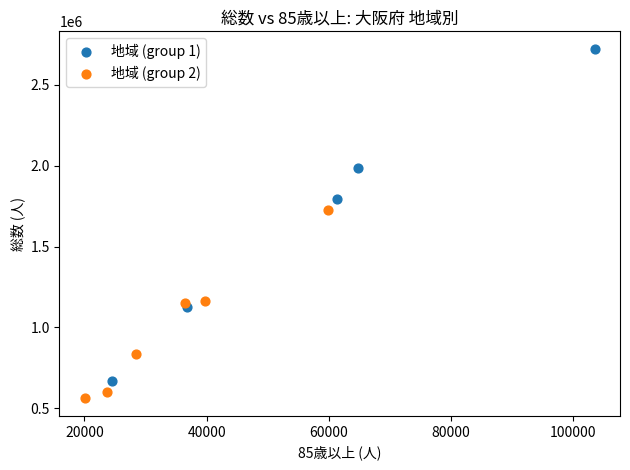

Which series contains the highest Y value?

地域 (group 1)